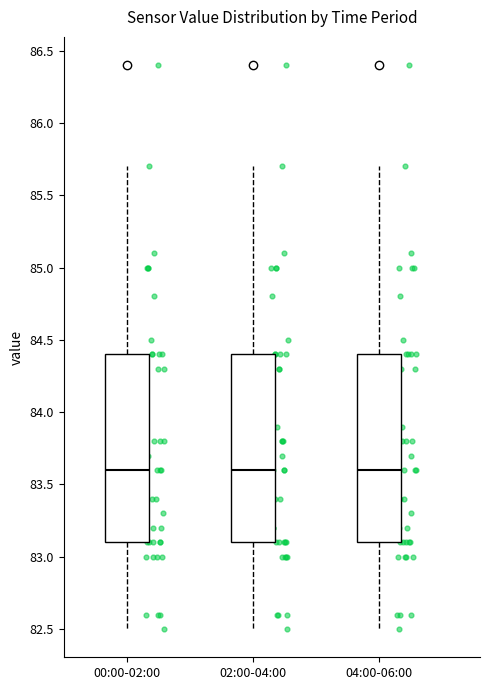

Reading left to right, read every box against the y-axis: the position of its median line, the range the box covers, and the ends of its whiskers. The values are not printed on the chart, so give them approximately, as read against the axis.

00:00-02:00: median 83.6, box 83.1 to 84.4, whiskers 82.5 to 85.7
02:00-04:00: median 83.6, box 83.1 to 84.4, whiskers 82.5 to 85.7
04:00-06:00: median 83.6, box 83.1 to 84.4, whiskers 82.5 to 85.7